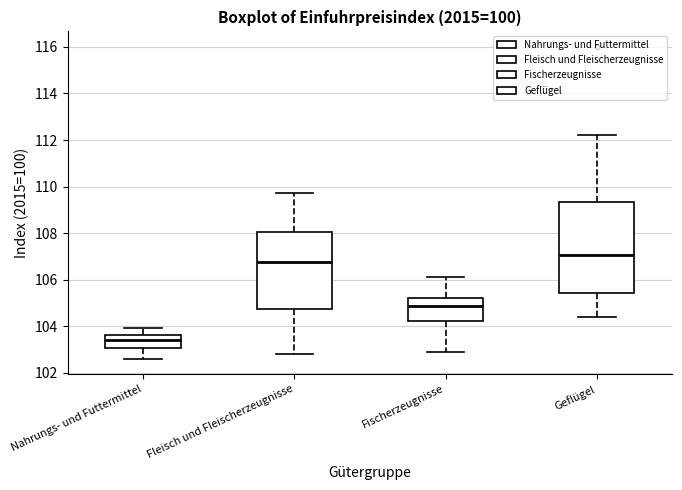

Reading left to right, read every box against the y-axis: the position of its median line, the range the box covers, and the ends of its whiskers. The values are not printed on the chart, so give them approximately, as read against the axis.

Nahrungs- und Futtermittel: median 103.4, box 103.0 to 103.6, whiskers 102.6 to 104.0
Fleisch und Fleischerzeugnisse: median 106.8, box 104.8 to 108.0, whiskers 102.8 to 109.8
Fischerzeugnisse: median 104.8, box 104.2 to 105.2, whiskers 103.0 to 106.2
Geflügel: median 107.0, box 105.4 to 109.4, whiskers 104.4 to 112.2